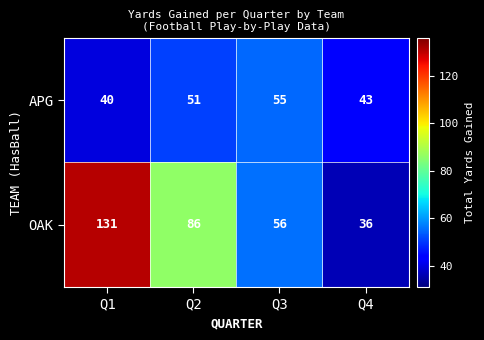

At which label does OAK first exceed 86?

Q1